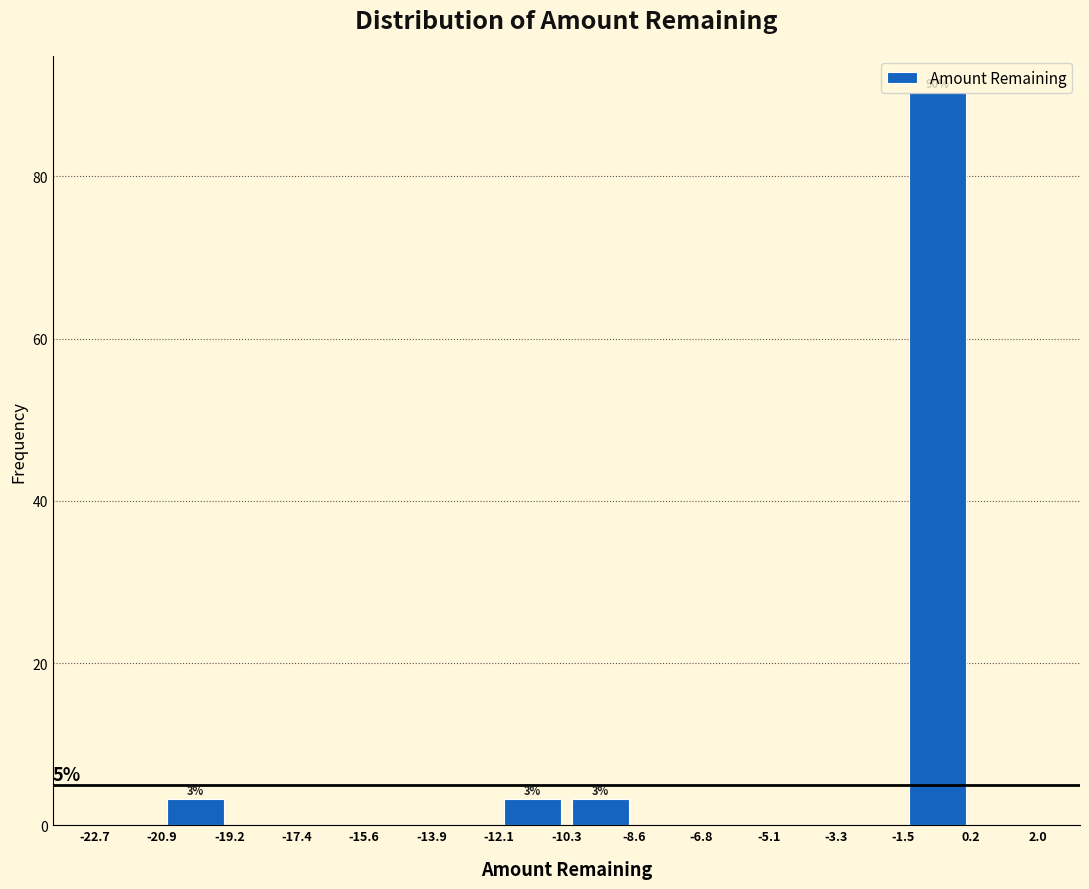

Over which range of the x-axis is the bar tallest?

-1.5 to 0.2